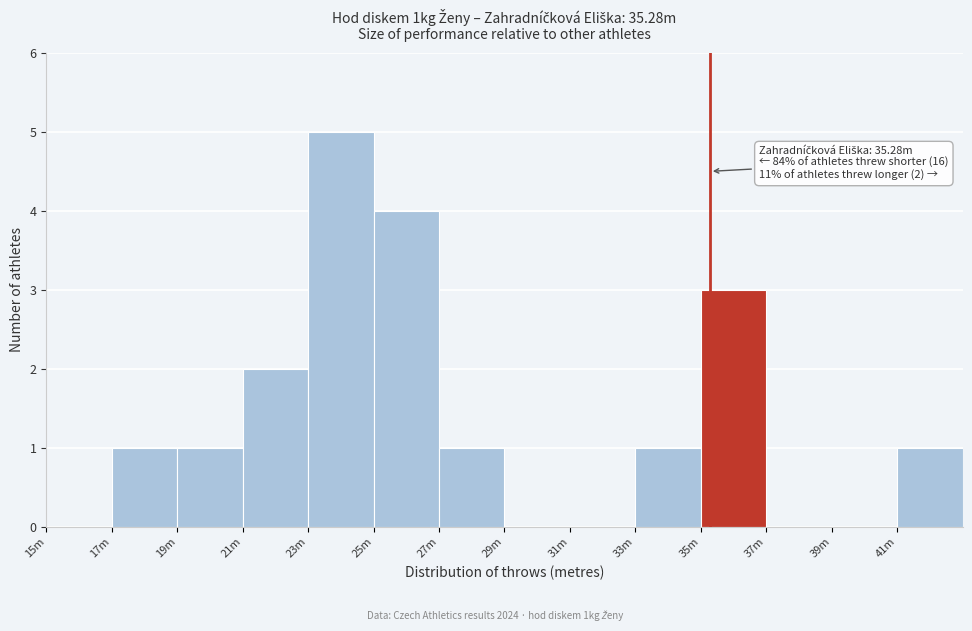

Reading left to right, list all the values displayed in this chart.

15m=0	17m=1	19m=1	21m=2	23m=5	25m=4	27m=1	29m=0	31m=0	33m=1	35m=3	37m=0	39m=0	41m=1